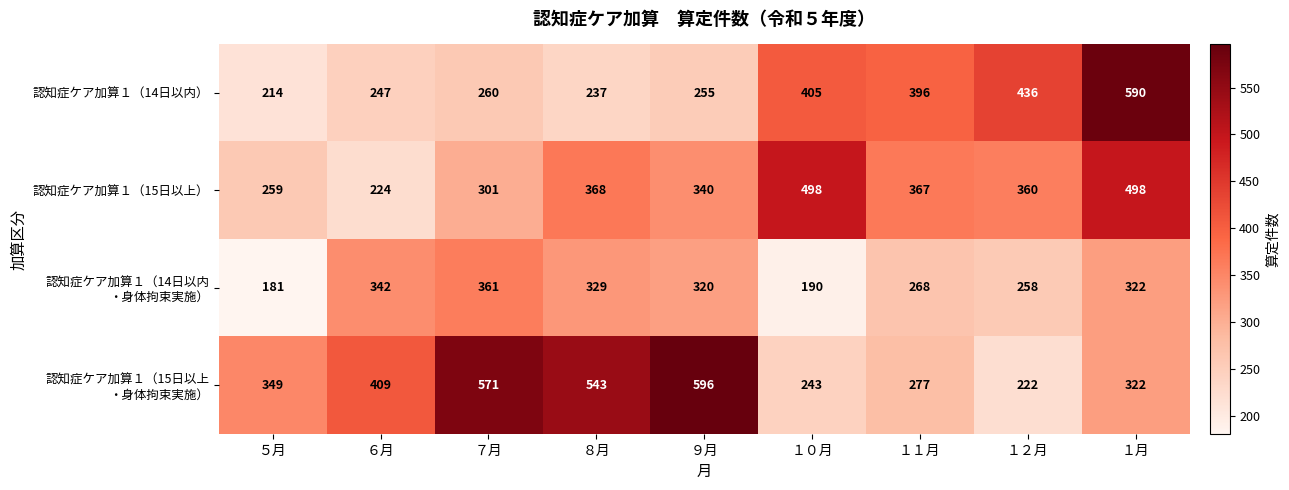

Which series has the largest range (max minus min)?

認知症ケア加算１（14日以内）